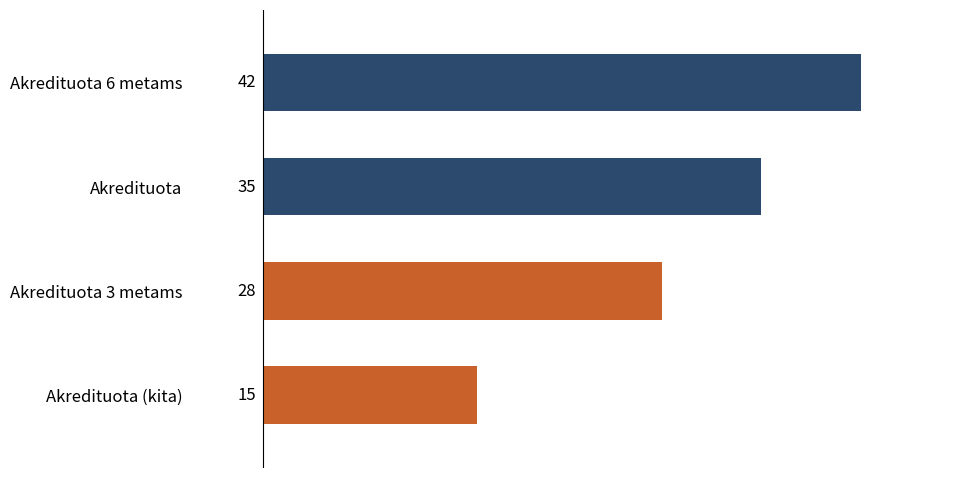

What is the ratio of the value at Akredituota (kita) to the value at Akredituota?

0.4